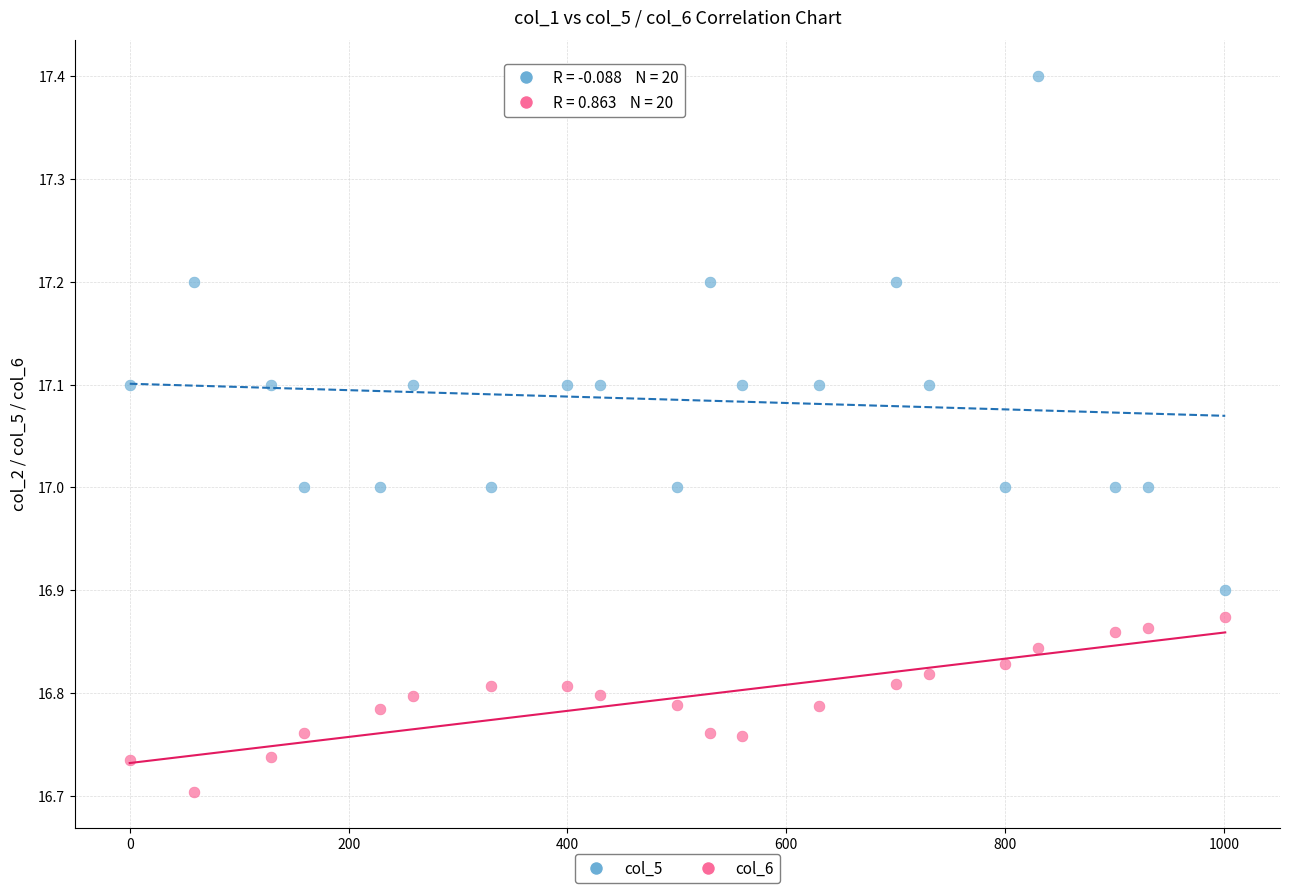

Across all data points, what is the range of Y values (max minus min)?

0.7